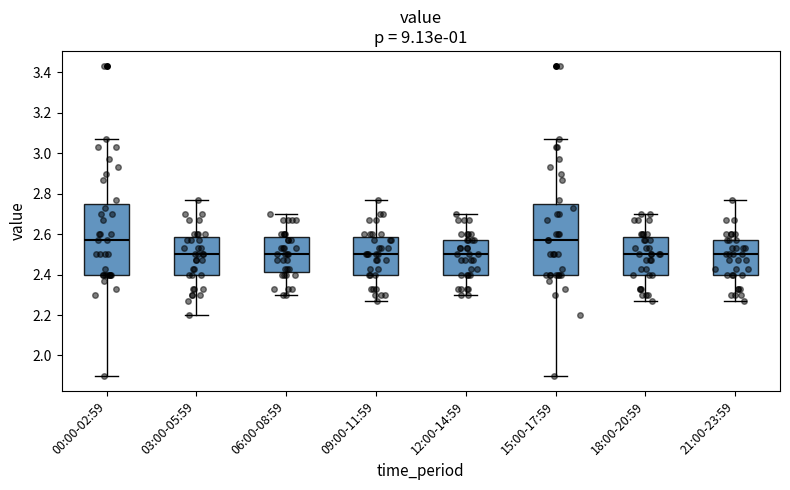

Reading left to right, transcribe this box plot: for each box, give where its median line is, the range the box spans, and where its two whiskers end, as read against the y-axis. The values are not printed on the chart, so give them approximately, as read against the axis.

00:00-02:59: median 2.58, box 2.40 to 2.76, whiskers 1.90 to 3.08
03:00-05:59: median 2.50, box 2.40 to 2.58, whiskers 2.20 to 2.78
06:00-08:59: median 2.50, box 2.42 to 2.58, whiskers 2.30 to 2.70
09:00-11:59: median 2.50, box 2.40 to 2.58, whiskers 2.28 to 2.78
12:00-14:59: median 2.50, box 2.40 to 2.58, whiskers 2.30 to 2.70
15:00-17:59: median 2.58, box 2.40 to 2.76, whiskers 1.90 to 3.08
18:00-20:59: median 2.50, box 2.40 to 2.58, whiskers 2.28 to 2.70
21:00-23:59: median 2.50, box 2.40 to 2.58, whiskers 2.28 to 2.78